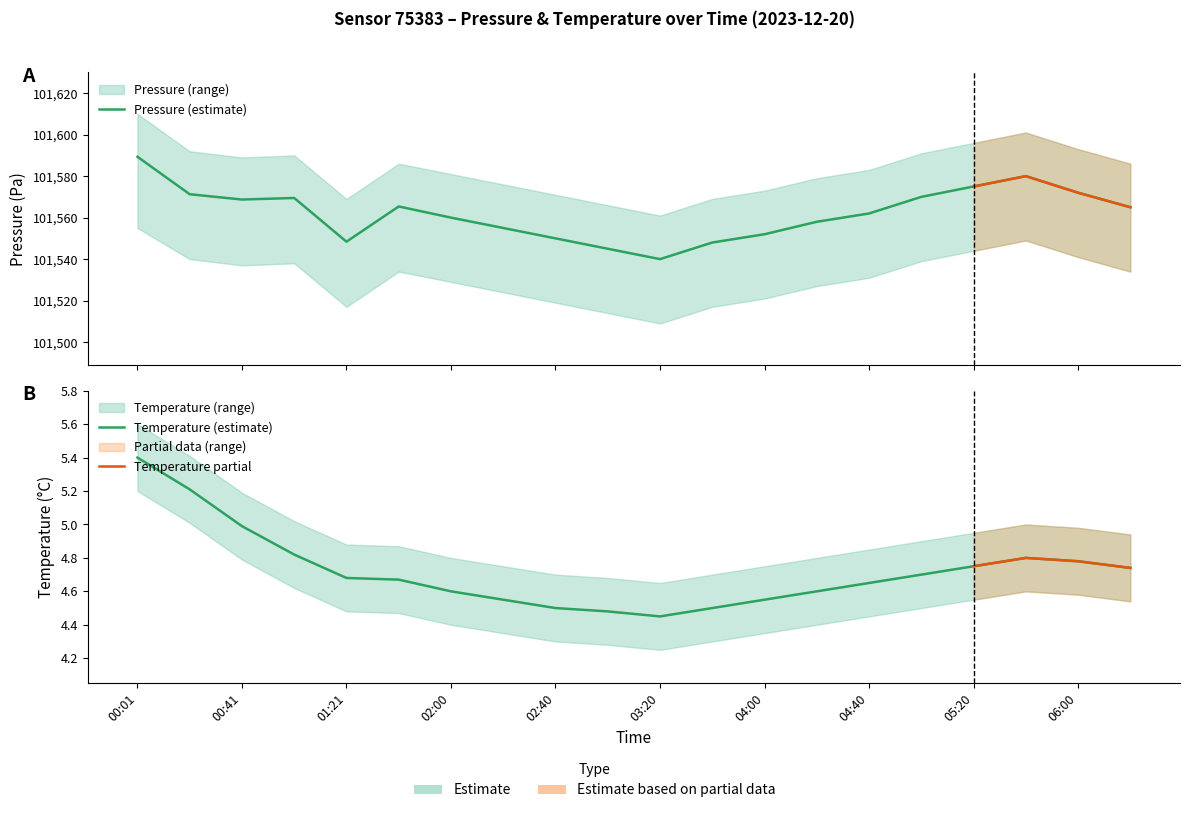

What is the approximate value of pressure_upper at 05:00?

101591.0